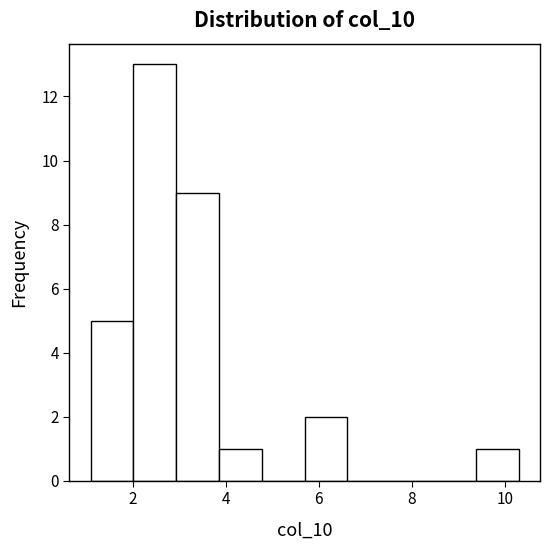

Reading left to right, list every bar in this chart as the range it spans on the x-axis followed by its height. Neither the bar edges nor the heights are printed on the chart, so give them approximately, as read against the axes.

1.10 to 2.02: 5
2.02 to 2.94: 13
2.94 to 3.86: 9
3.86 to 4.78: 1
4.78 to 5.70: 0
5.70 to 6.62: 2
6.62 to 7.54: 0
7.54 to 8.46: 0
8.46 to 9.38: 0
9.38 to 10.30: 1